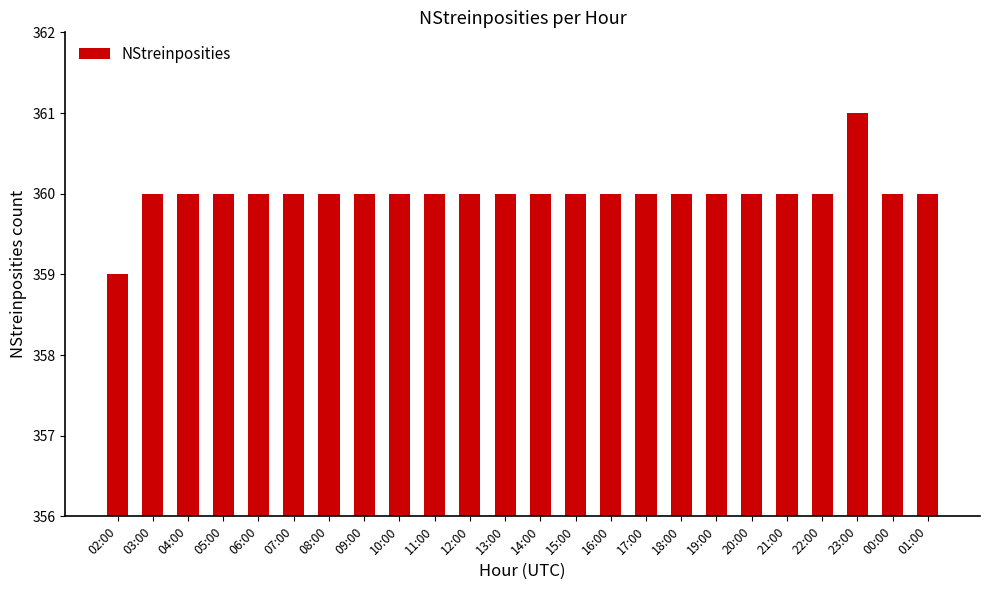

Approximately how many times larger is the value at 14:00 compared to 12:00?

1.0